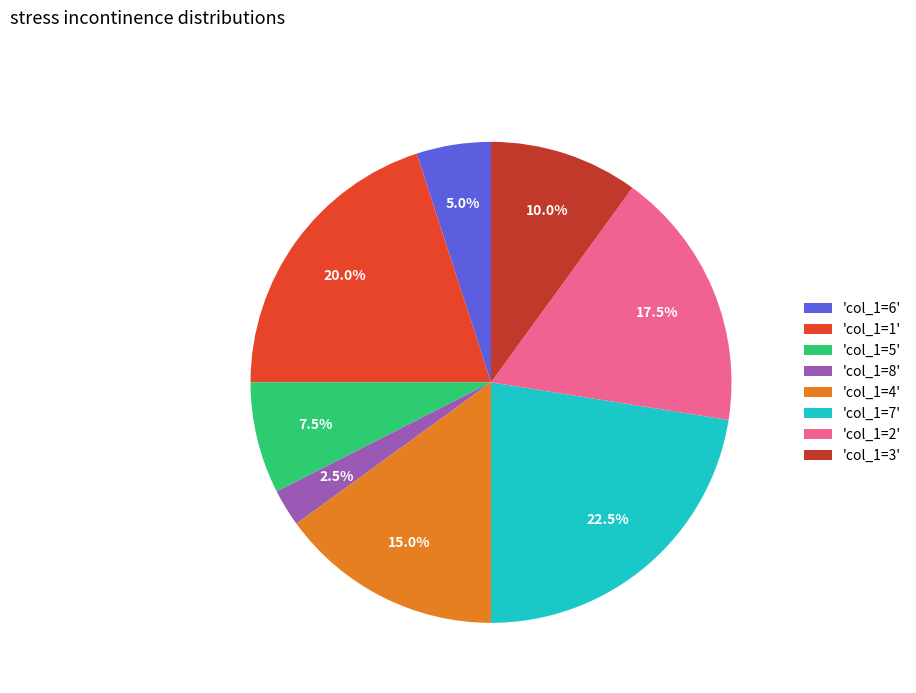

Rank the categories by value from lowest to highest.

'col_1=8', 'col_1=6', 'col_1=5', 'col_1=3', 'col_1=4', 'col_1=2', 'col_1=1', 'col_1=7'